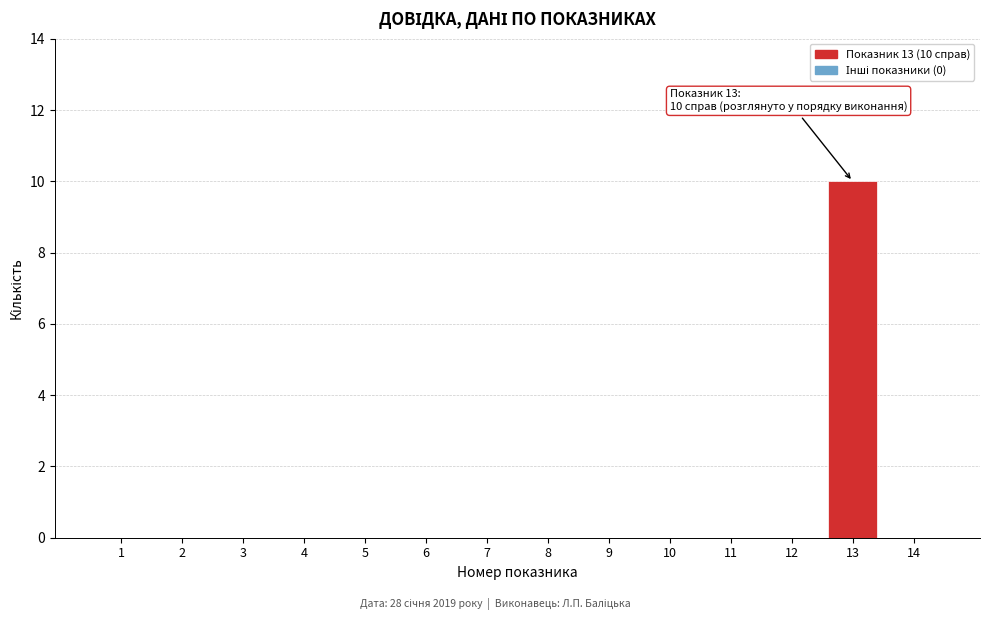

Reading right to left, list all the values displayed in this chart.

14=0	13=10	12=0	11=0	10=0	9=0	8=0	7=0	6=0	5=0	4=0	3=0	2=0	1=0